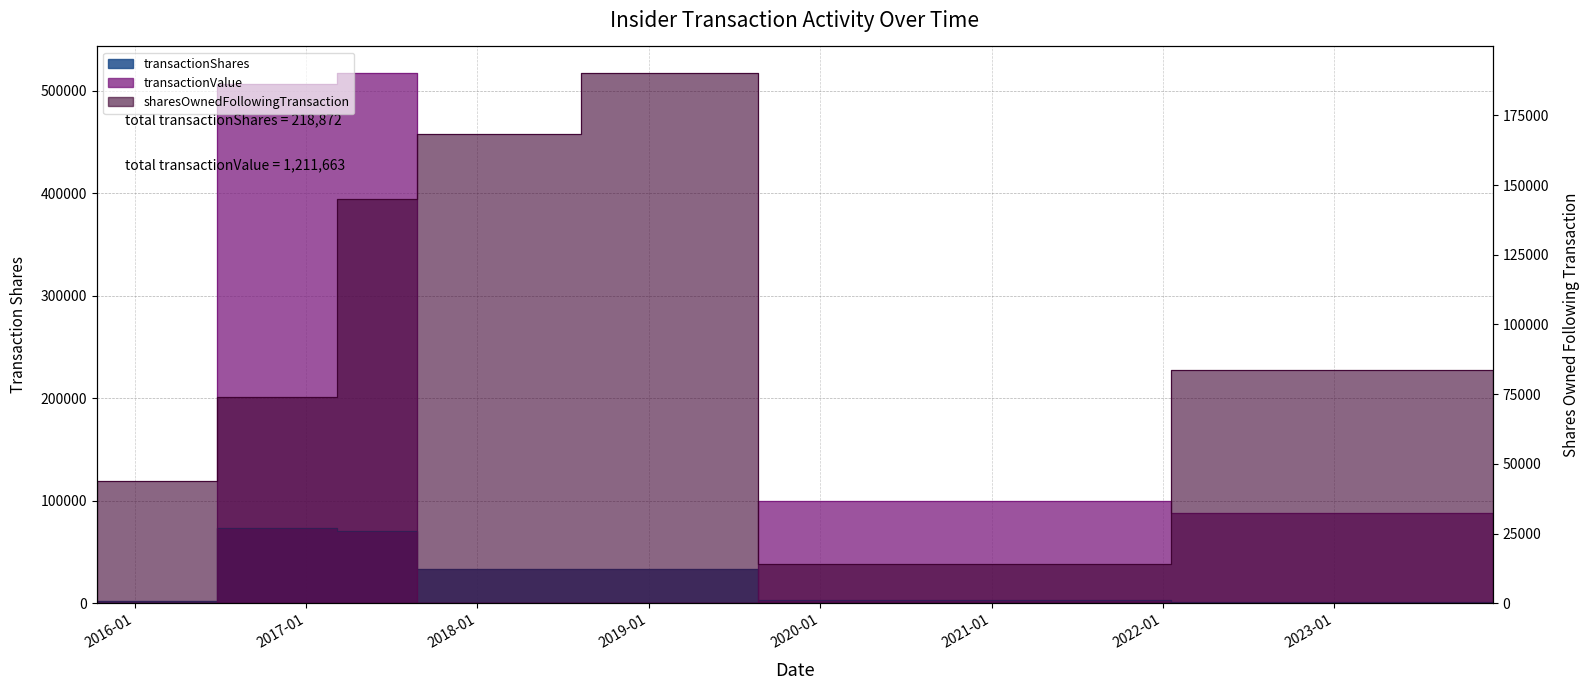

Rank the series by their maximum value, from lowest to highest.

transactionShares, sharesOwnedFollowingTransaction, transactionValue